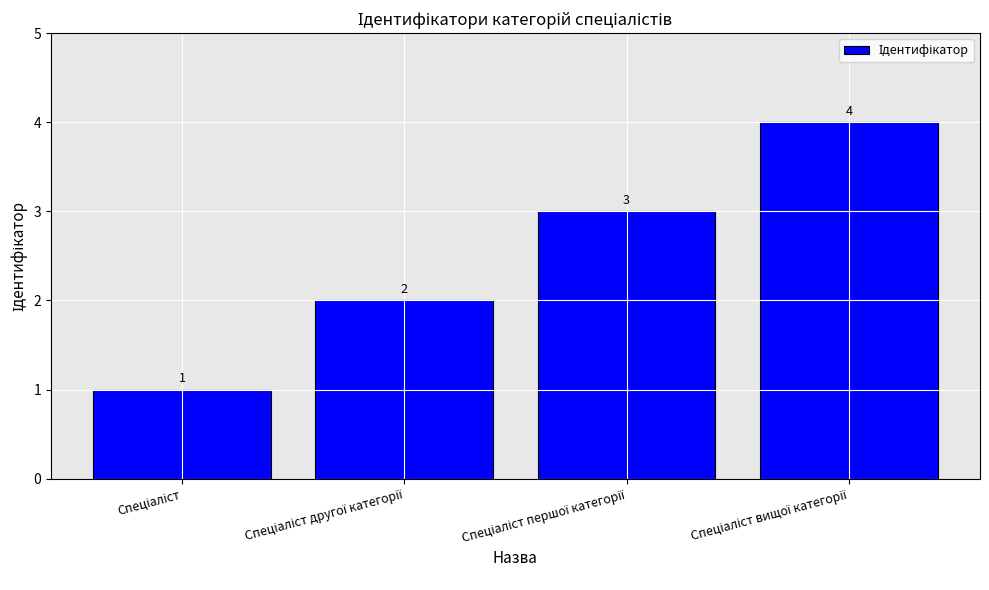

Count the values in the range 2 to 4.

3